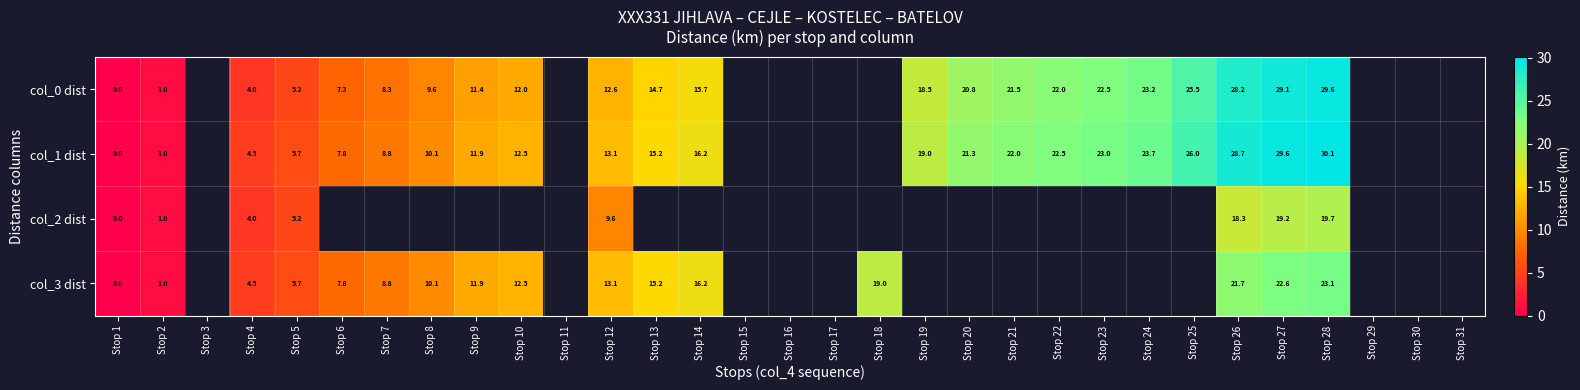

The col_0 dist series shows 20.8 at Stop 20. True or false?

True